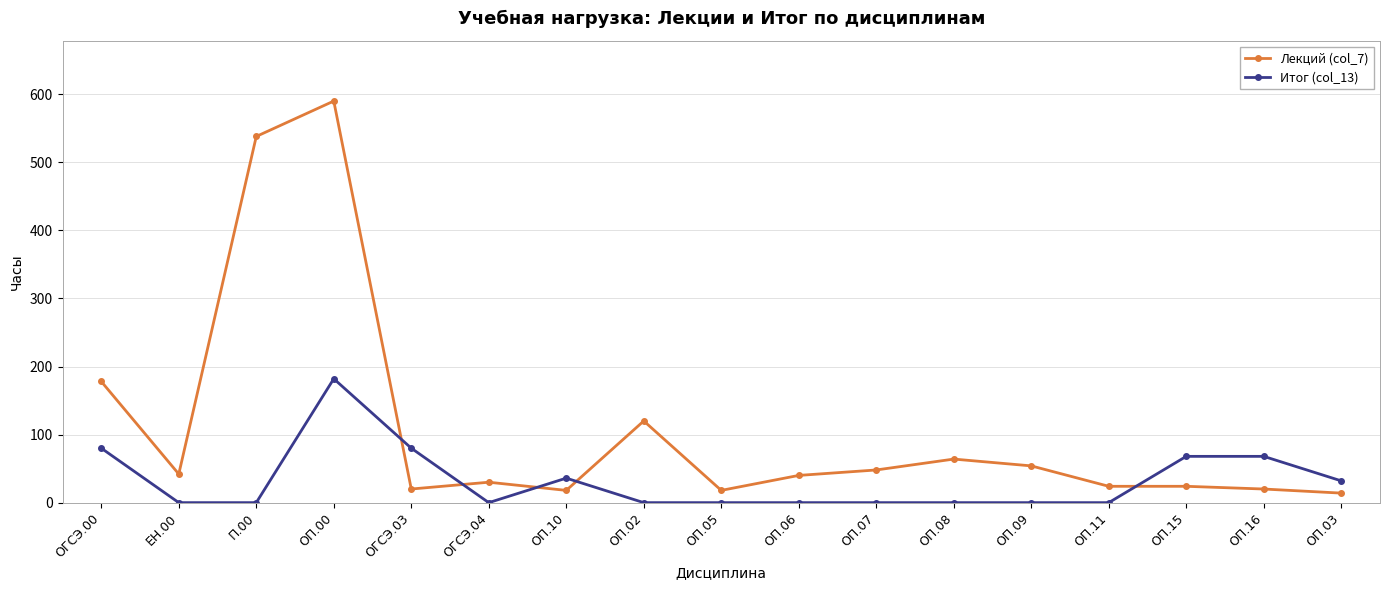

What position from the left is ОП.10?

7